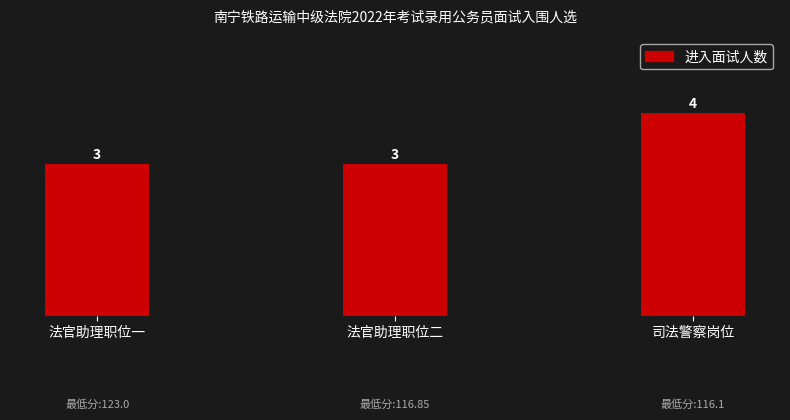

Count the values in the range 3 to 4.

3